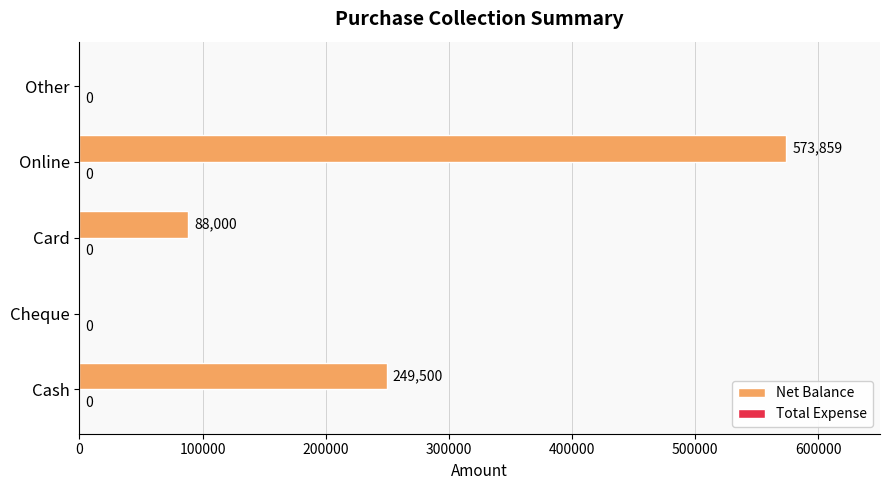

Reading bottom to top, extract all data points from this chart.

Cash=249500	Cheque=0	Card=88000	Online=573859	Other=0